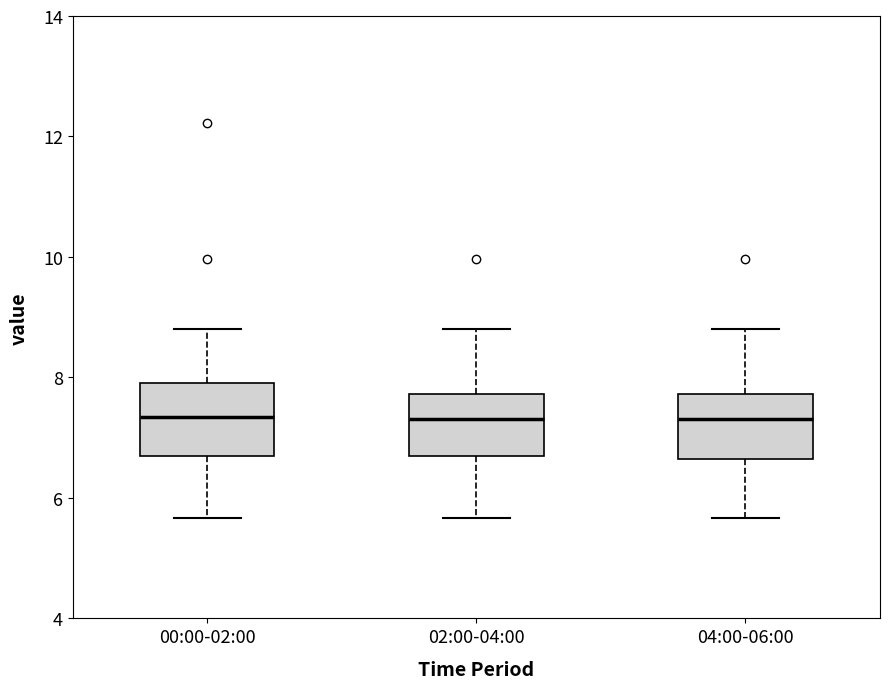

Reading left to right, transcribe this box plot: for each box, give where its median line is, the range the box spans, and where its two whiskers end, as read against the y-axis. The values are not printed on the chart, so give them approximately, as read against the axis.

00:00-02:00: median 7.4, box 6.6 to 8.0, whiskers 5.6 to 8.8
02:00-04:00: median 7.4, box 6.6 to 7.8, whiskers 5.6 to 8.8
04:00-06:00: median 7.4, box 6.6 to 7.8, whiskers 5.6 to 8.8